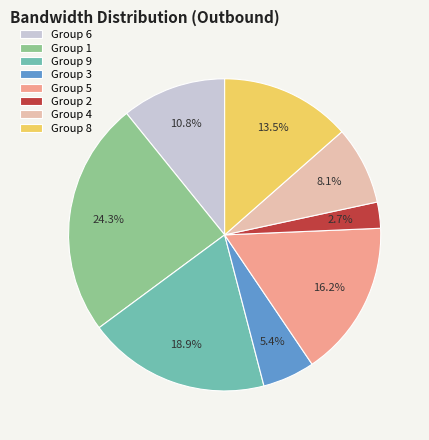

How many segments does this pie chart have?

8